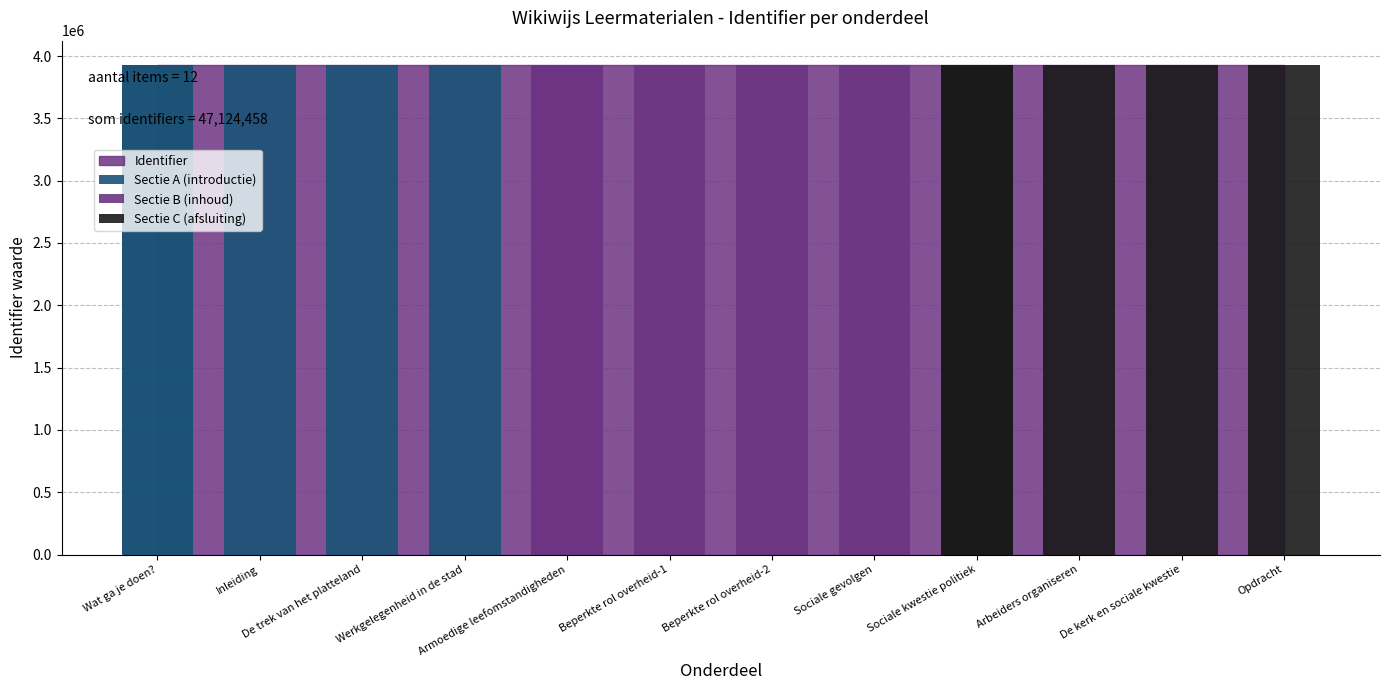

What value does the data have at Beperkte rol overheid-2, to the nearest 50?

3927000